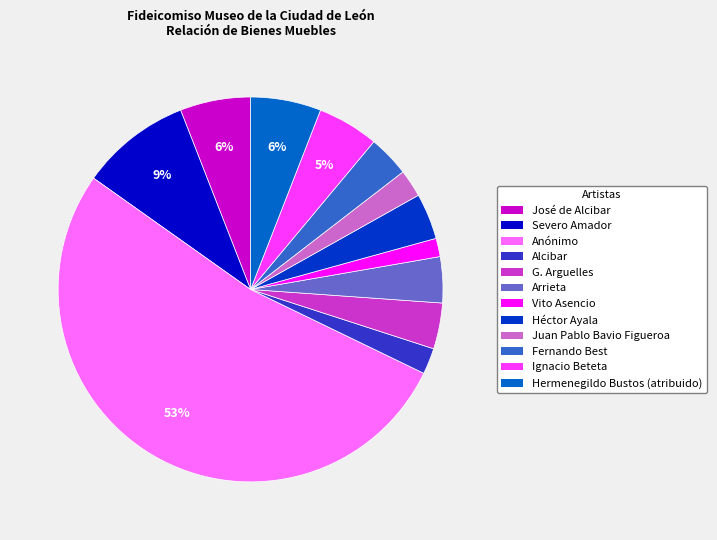

How many slices are in this pie chart?

12